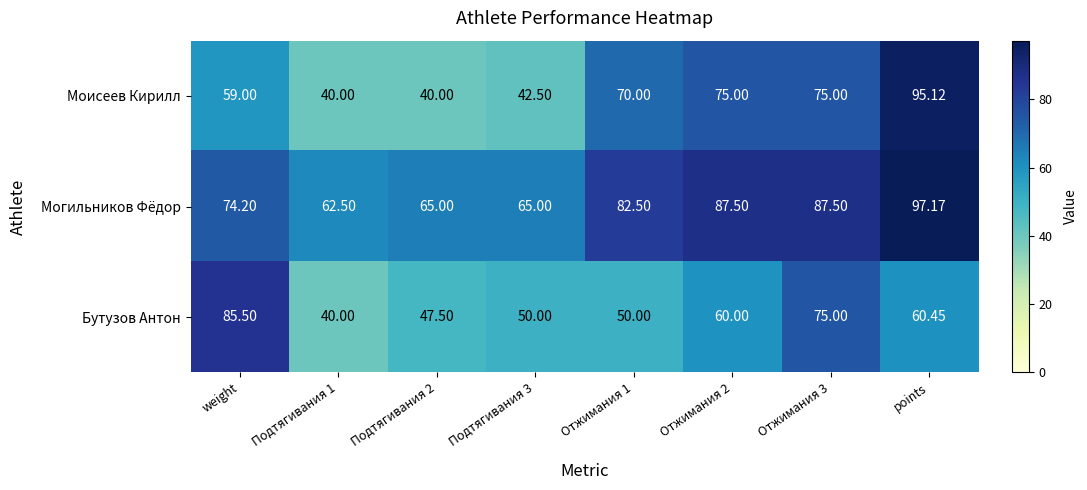

Which series changed the most between Отжимания 2 and Отжимания 3?

Бутузов Антон